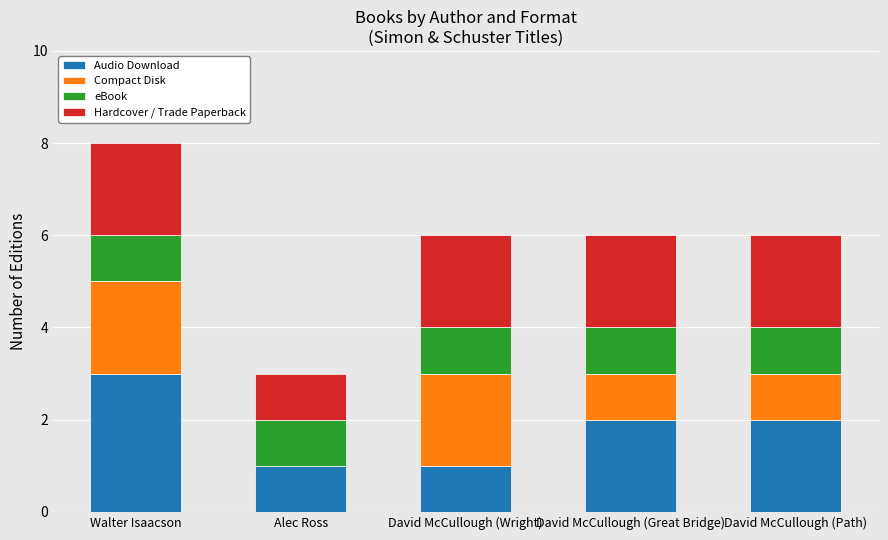

At which category is the sum across all series the highest?

Walter Isaacson